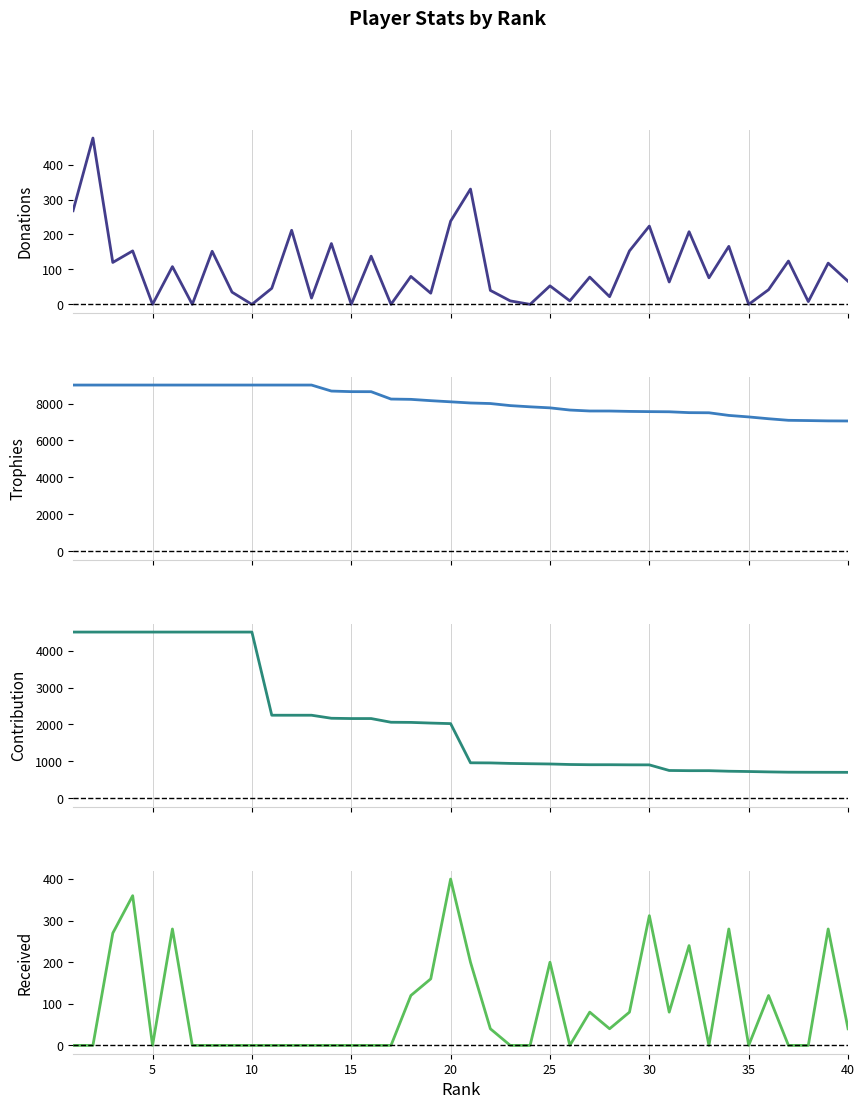

Reading left to right, extract all data points from this chart.

Donations: 268	476	120	153	0	108	0	152	35	0	46	212	18	174	0	138	0	80	32	238	330	40	10	0	53	10	78	22	153	224	64	208	76	166	0	42	124	8	118	66
Trophies: 9000	9000	9000	9000	9000	9000	9000	9000	9000	9000	9000	9000	9000	8675	8643	8641	8242	8226	8155	8093	8030	8000	7888	7822	7766	7648	7596	7595	7574	7562	7554	7507	7500	7357	7275	7177	7092	7078	7061	7056
Contribution: 4500	4500	4500	4500	4500	4500	4500	4500	4500	4500	2250	2250	2250	2168	2160	2160	2060	2056	2038	2023	963	960	946	938	931	917	911	911	908	907	755	750	750	735	727	717	709	707	706	705
Received: 0	0	270	360	0	280	0	0	0	0	0	0	0	0	0	0	0	120	160	400	200	40	0	0	200	0	80	40	80	312	80	240	0	280	0	120	0	0	280	40